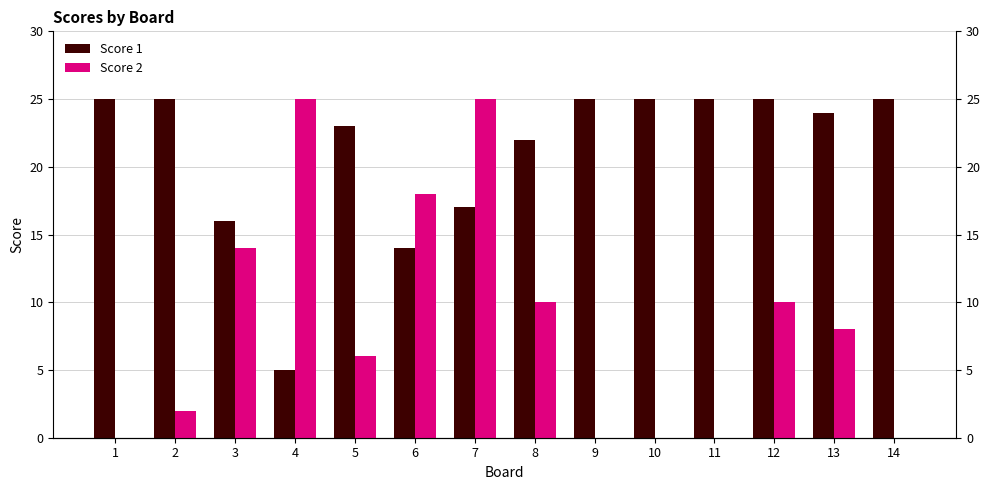

Between 11 and 2, which is larger?

11